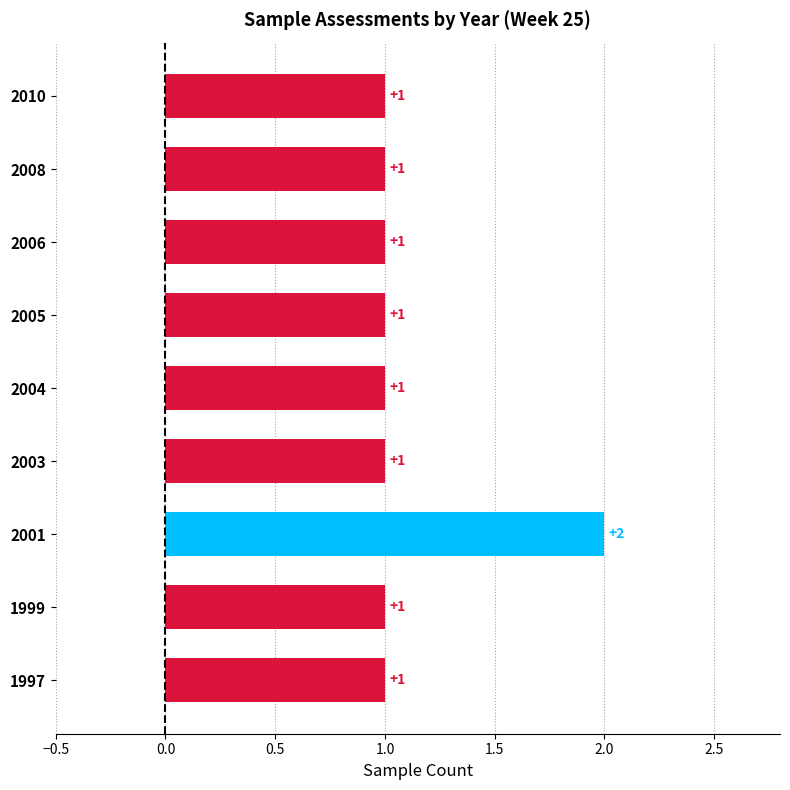

What is the difference between the maximum and minimum values?

1